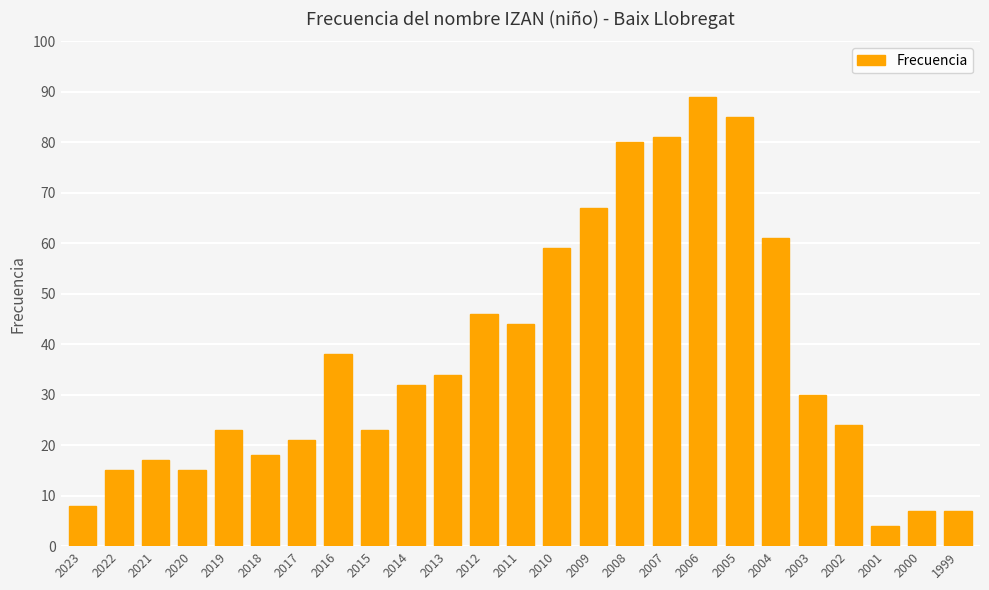

True or false: the data shows 39 at 2019.

False